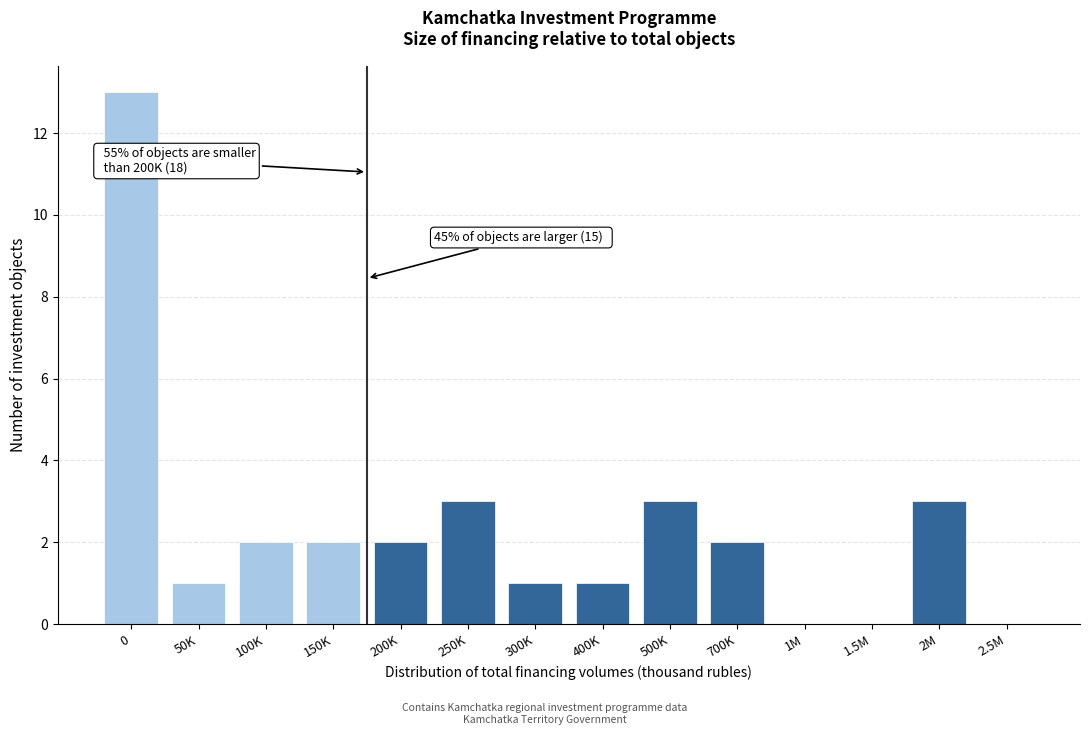

Reading right to left, list all the values displayed in this chart.

2.5M=0	2M=3	1.5M=0	1M=0	700K=2	500K=3	400K=1	300K=1	250K=3	200K=2	150K=2	100K=2	50K=1	0=13